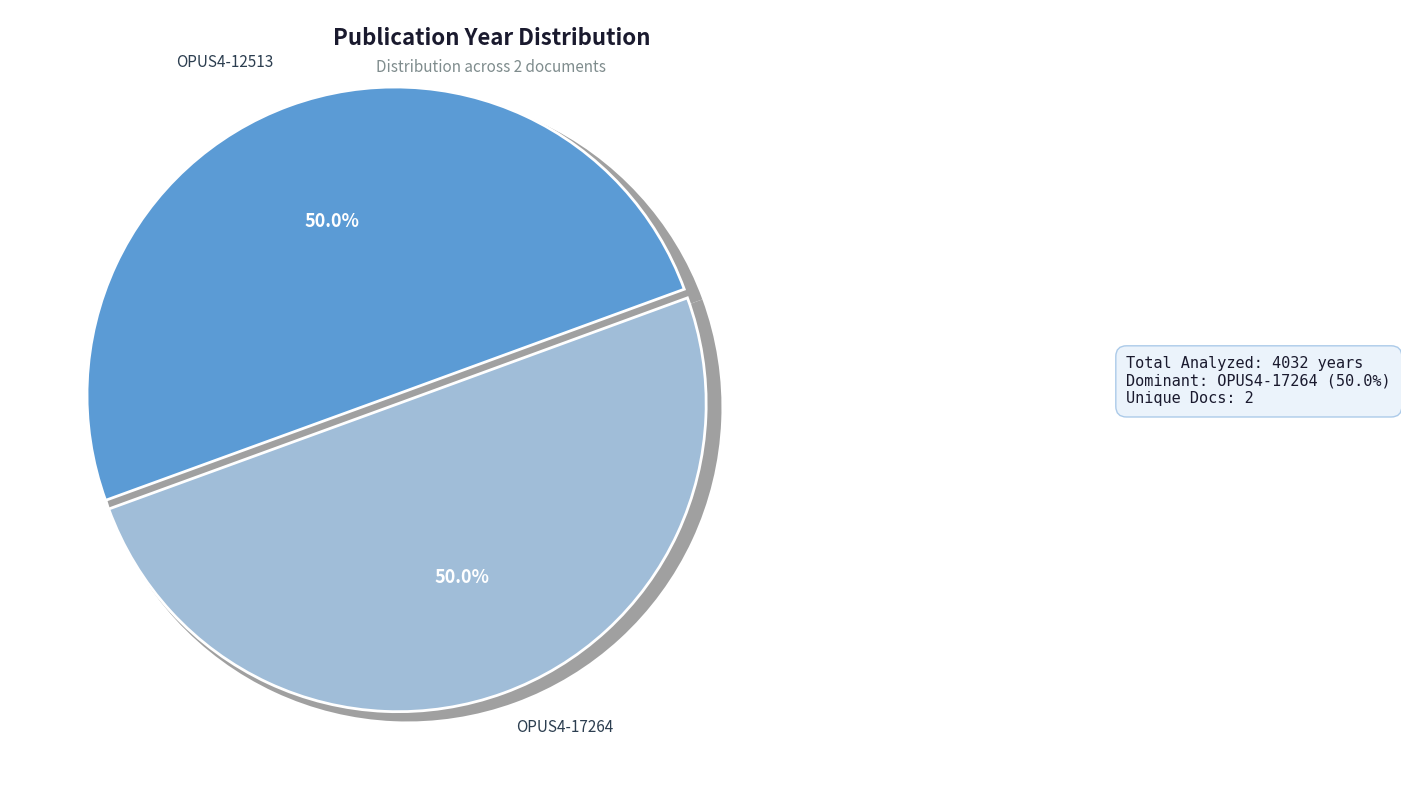

How many slices are in this pie chart?

2